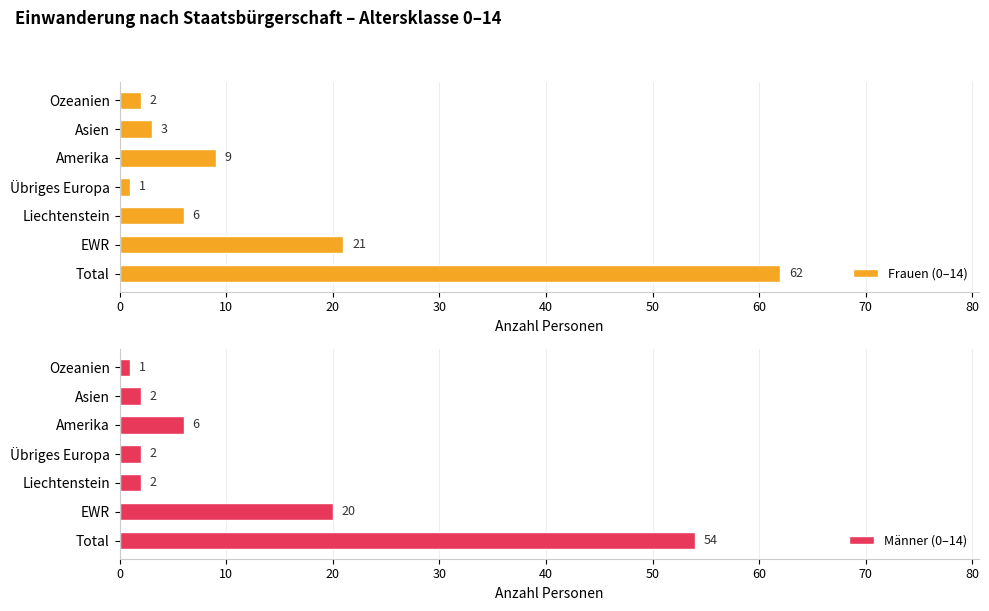

How many data points in Frauen (0–14) are above 6?

3